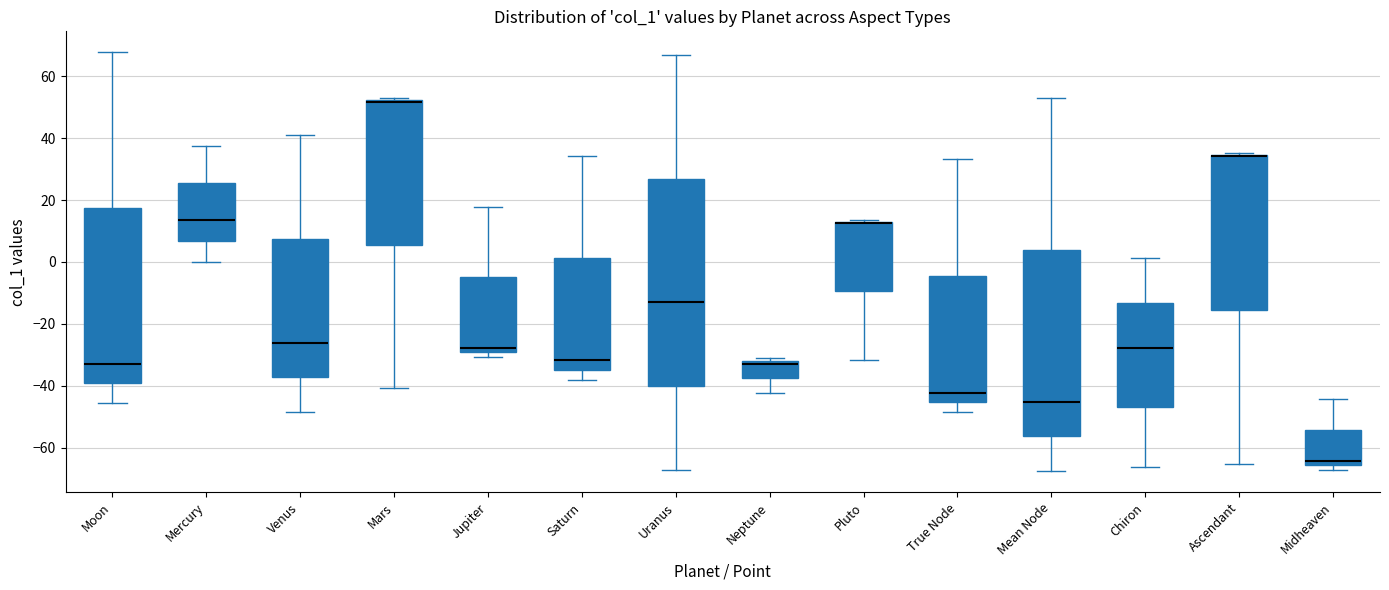

Reading left to right, read every box against the y-axis: the position of its median line, the range the box covers, and the ends of its whiskers. The values are not printed on the chart, so give them approximately, as read against the axis.

Moon: median -32, box -40 to 18, whiskers -46 to 68
Mercury: median 14, box 6 to 26, whiskers 0 to 38
Venus: median -26, box -38 to 8, whiskers -48 to 42
Mars: median 52 (drawn on the box's upper edge), box 6 to 52, whiskers -40 to 54
Jupiter: median -28, box -30 to -6, whiskers -30 (just below the box's lower edge) to 18
Saturn: median -32, box -36 to 2, whiskers -38 to 34
Uranus: median -12, box -40 to 26, whiskers -68 to 66
Neptune: median -32 (just below the box's upper edge), box -38 to -32, whiskers -42 to -30
Pluto: median 12 (drawn on the box's upper edge), box -10 to 14, whiskers -32 to 14
True Node: median -42, box -46 to -4, whiskers -48 to 34
Mean Node: median -46, box -56 to 4, whiskers -68 to 54
Chiron: median -28, box -48 to -14, whiskers -66 to 2
Ascendant: median 34 (drawn on the box's upper edge), box -16 to 34, whiskers -66 to 36
Midheaven: median -64, box -66 to -54, whiskers -68 to -44